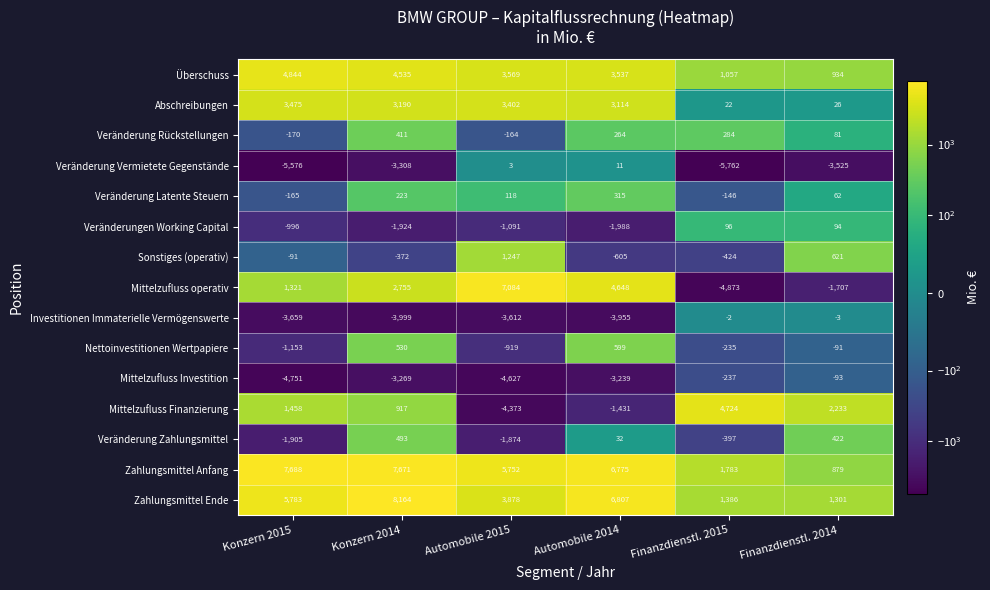

The value of Sonstiges (operativ) at Konzern 2015 is -91. True or false?

True